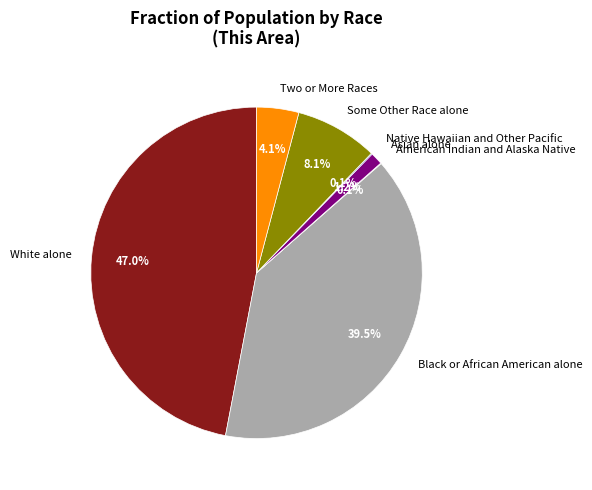

What percentage is NOT represented by Two or More Races?

95.9%